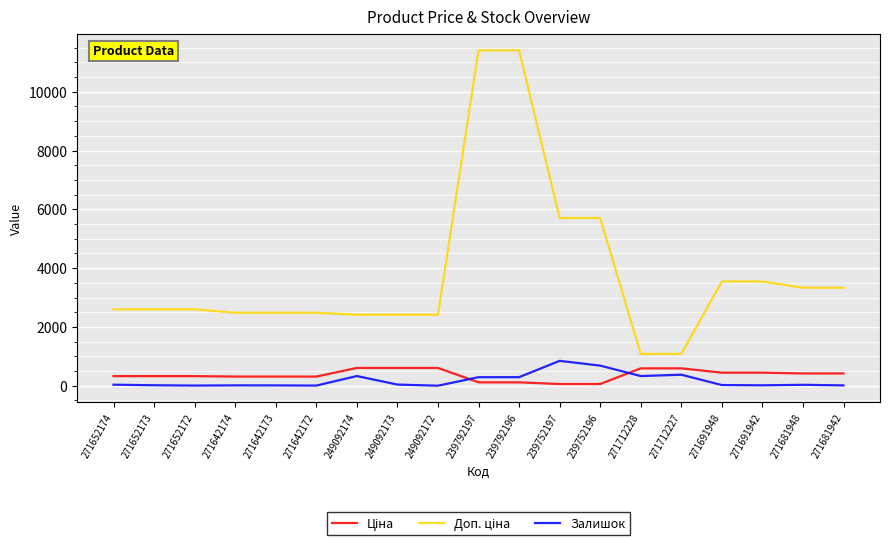

How many lines are shown in the chart?

3